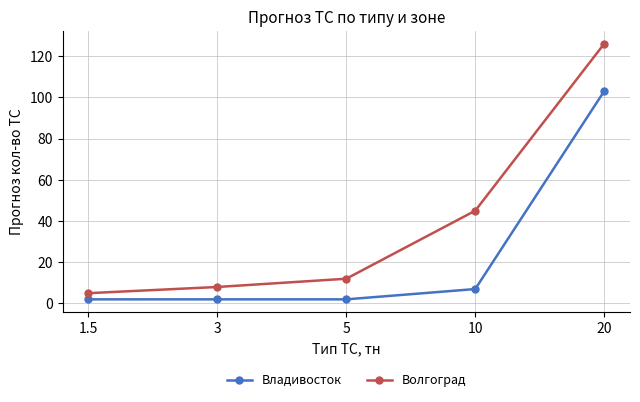

What is the maximum value shown in the chart?

126